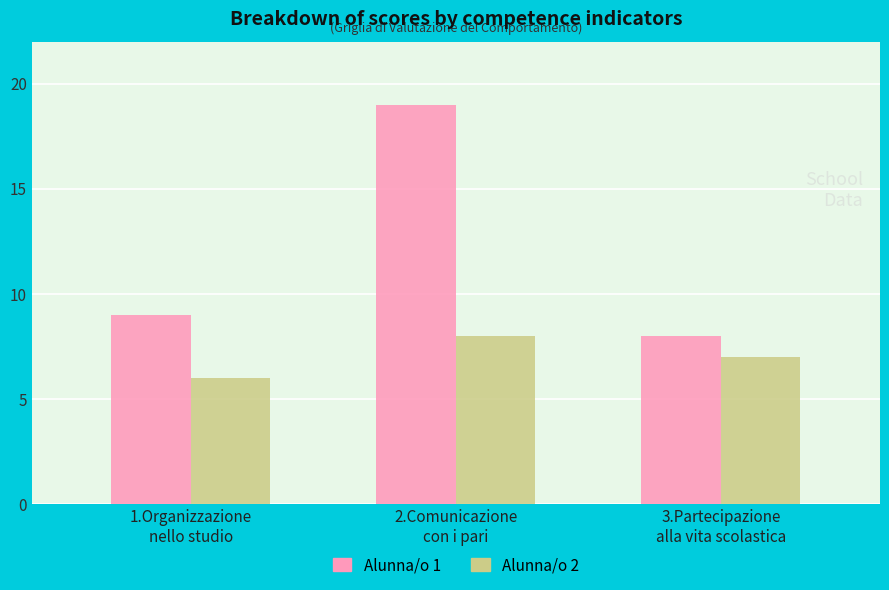

What is the greatest value displayed?

19